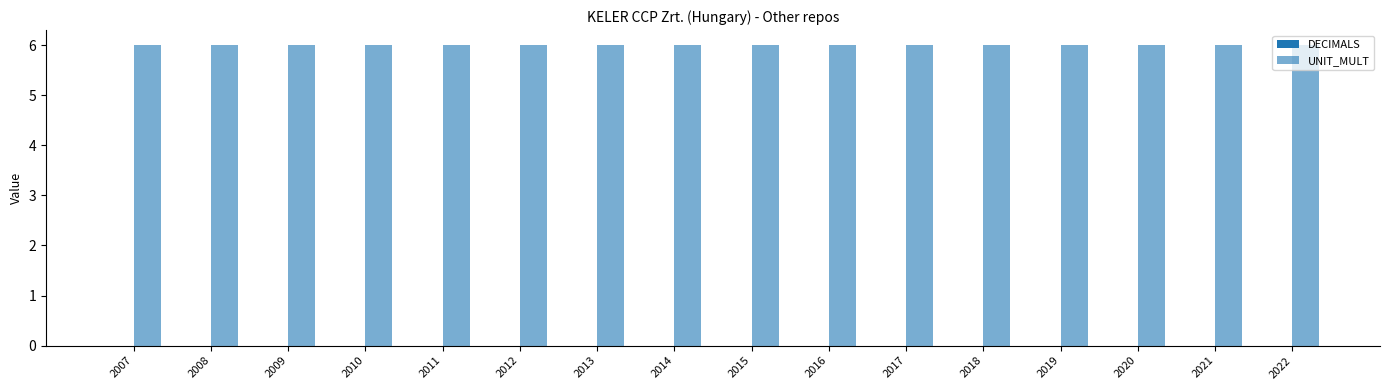

Does the chart contain any negative values?

No